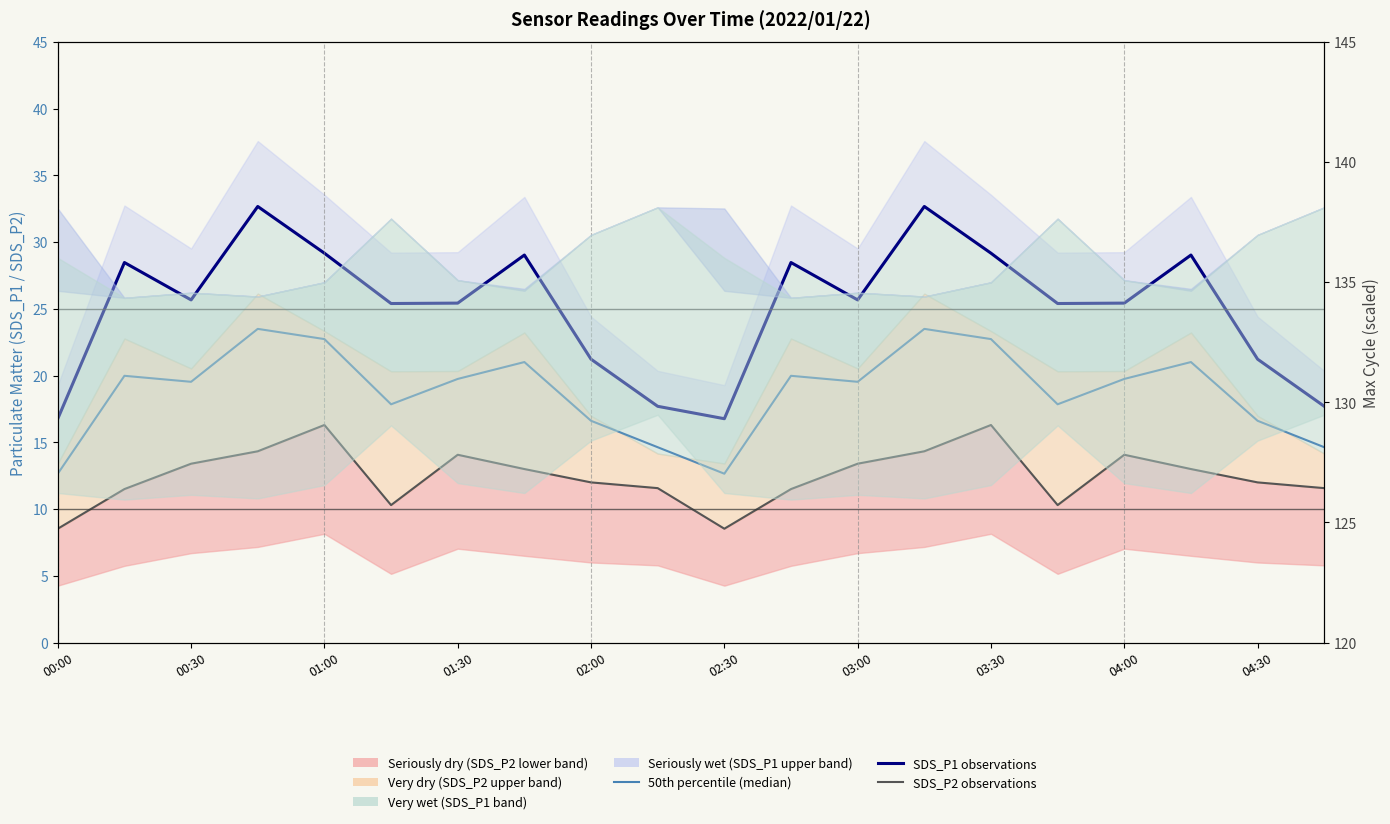

How many data points in SDS_P2 observations are above 13?

8